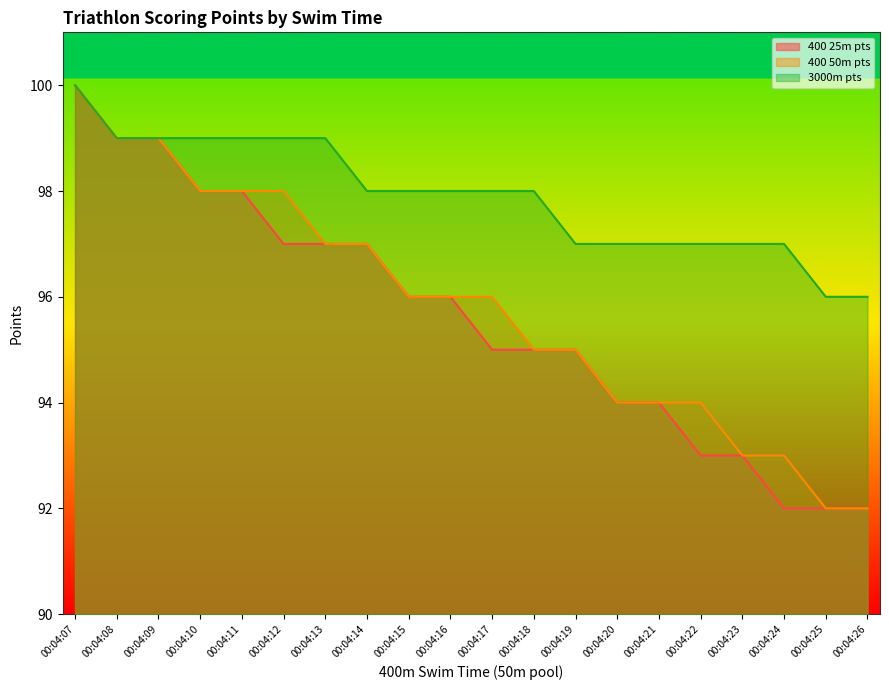

Does the chart display data point markers on the line(s)?

No